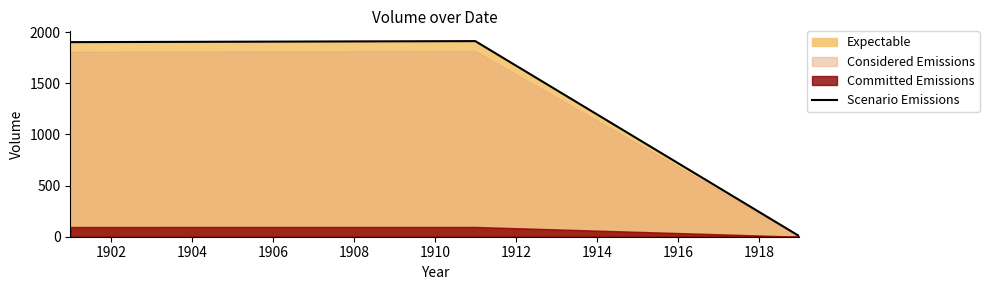

How many lines are shown in the chart?

1